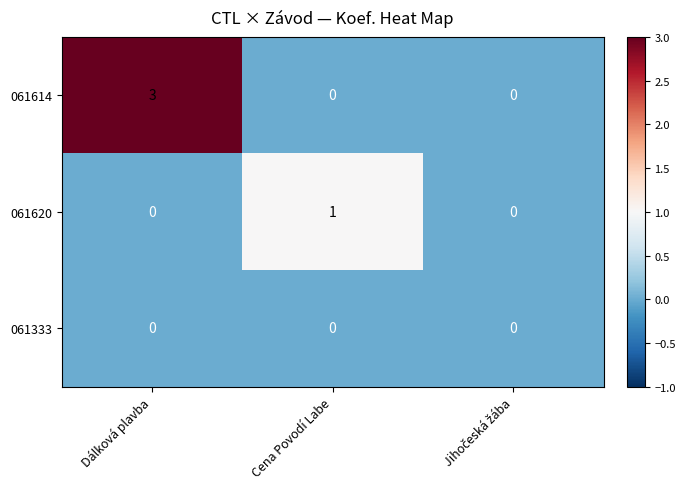

Reading left to right, what are all the values shown in this chart?

061614: 3	0	0
061620: 0	1	0
061333: 0	0	0